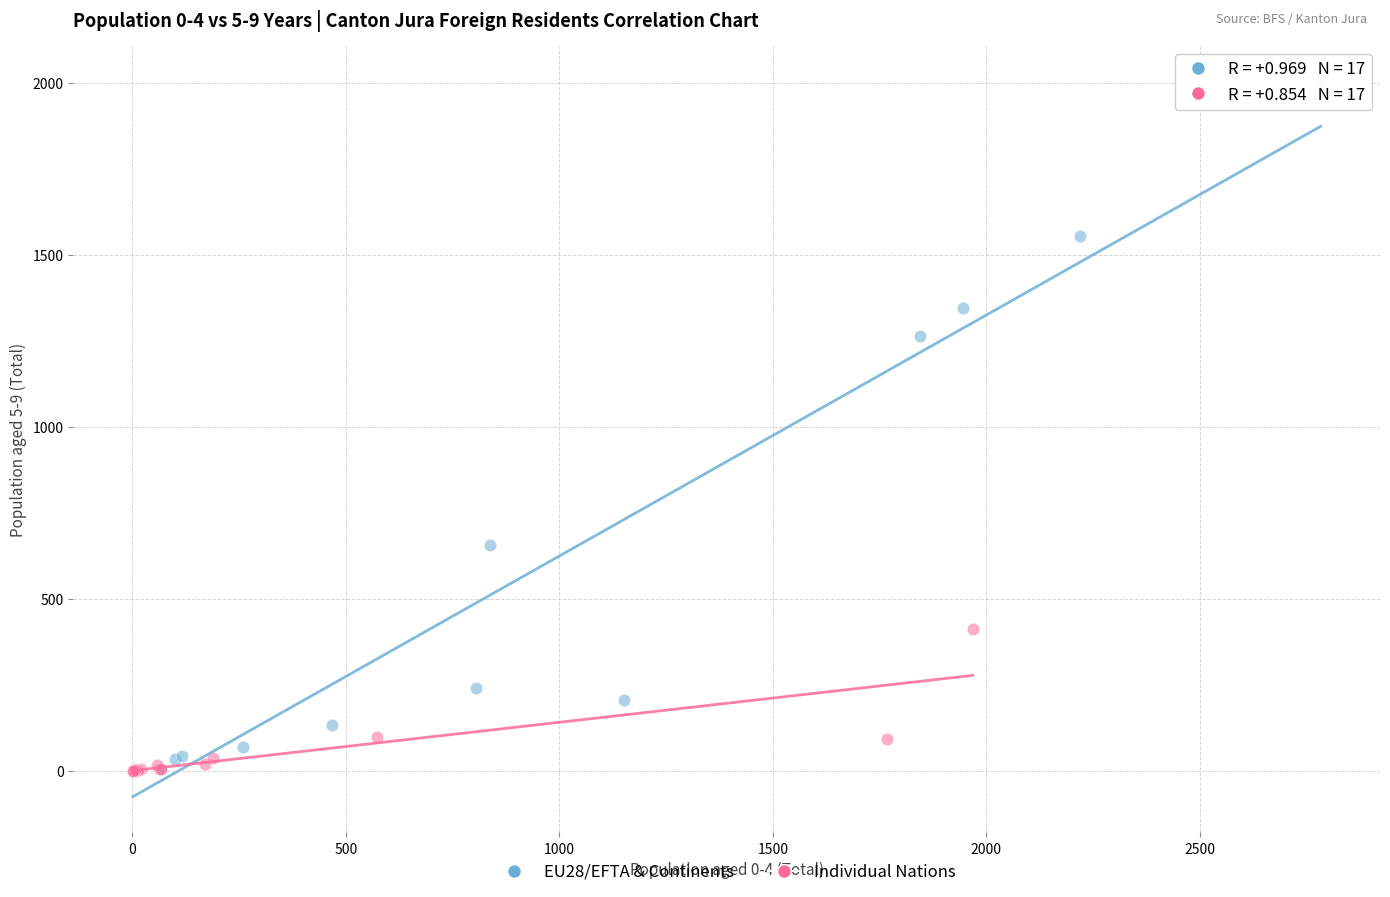

Which series contains the highest Y value?

EU28/EFTA & Continents